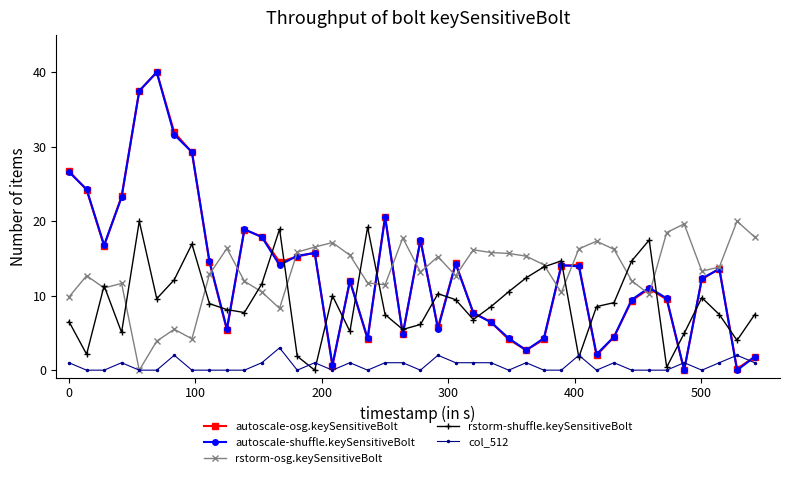

True or false: rstorm-shuffle.keySensitiveBolt has more than 1 interior local peaks.

True